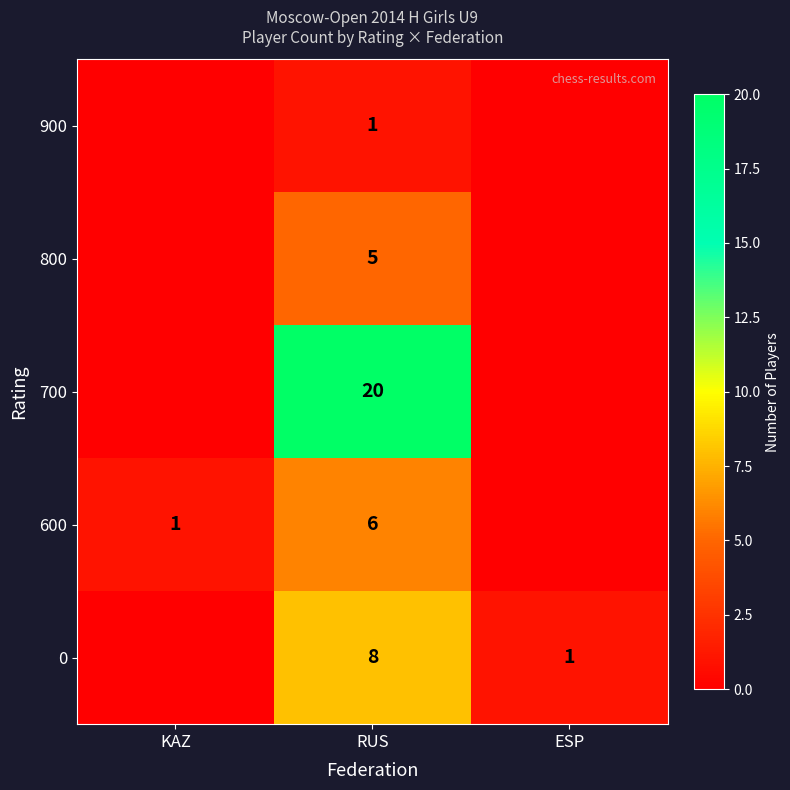

What is the spread (max minus min) of values at RUS?

19